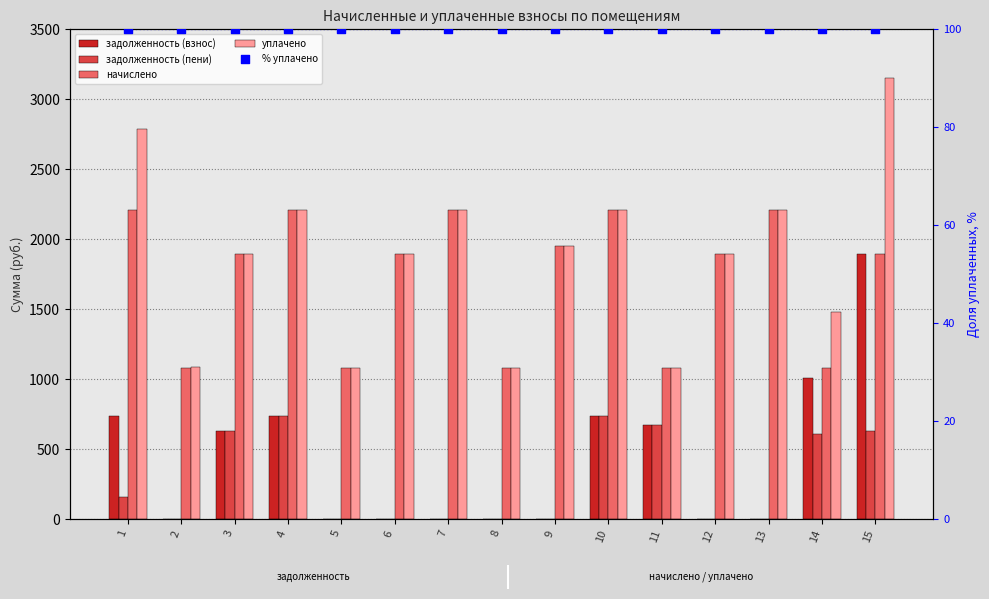

What is the total value across all series at 12?

3882.9